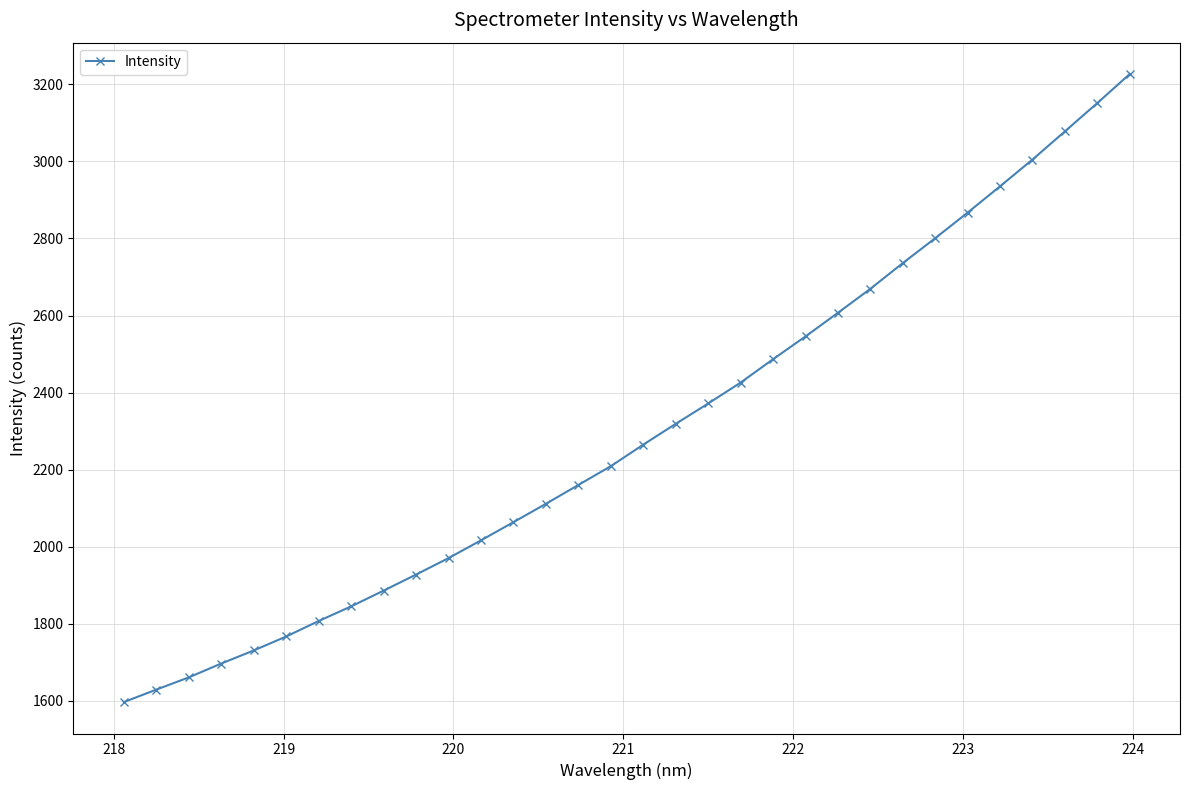

How many data points are above 2265?

16